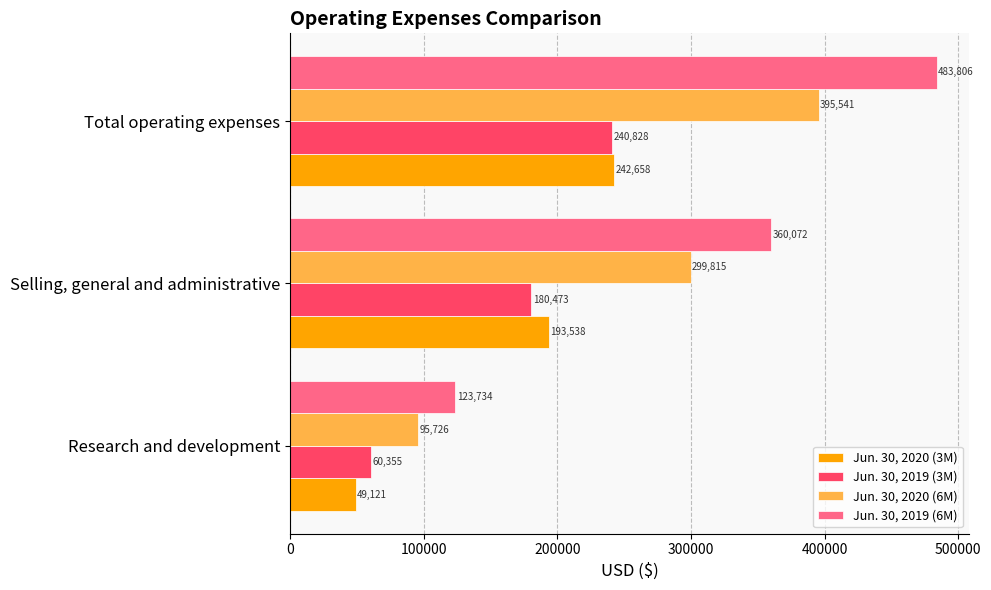

Count the Jun. 30, 2020 (3M) values in the range 49121 to 242658.

3